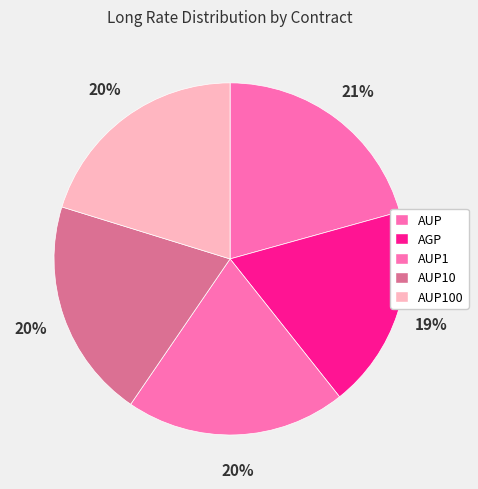

The AUP1 slice represents 20% of the pie. True or false?

True